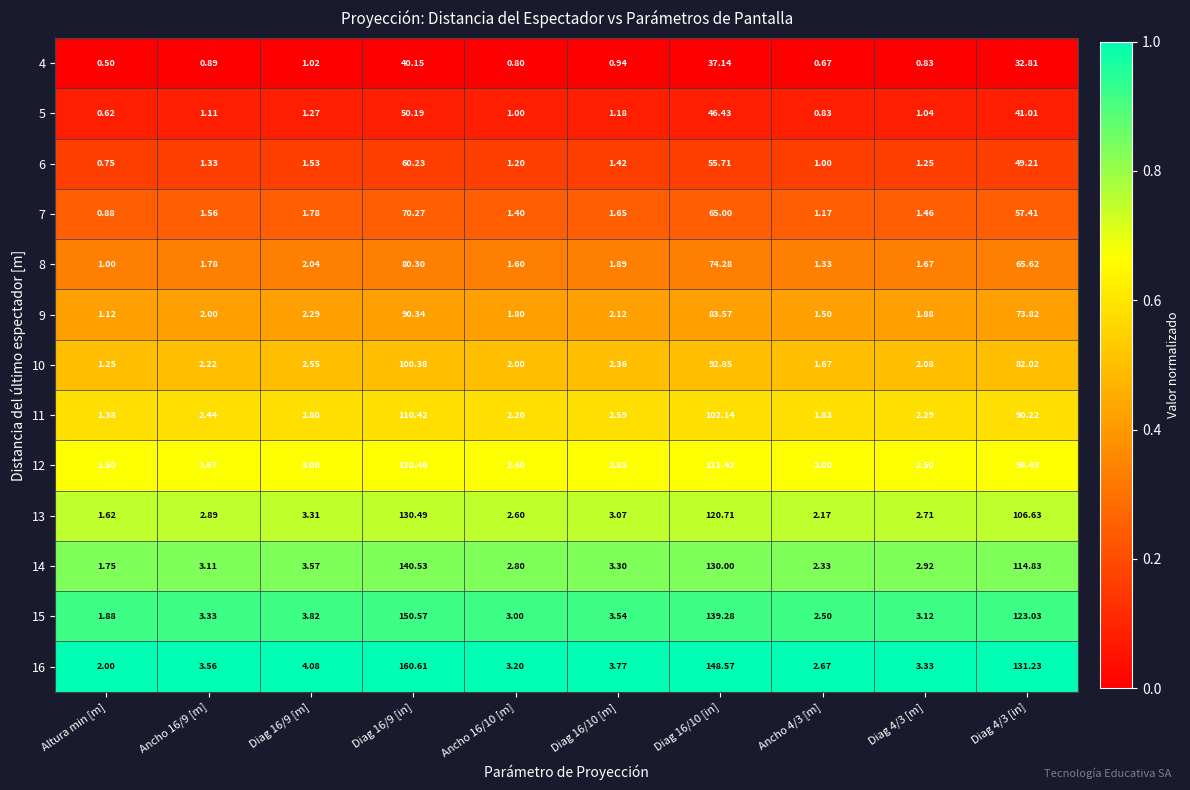

At which label does 8 reach its minimum?

Altura min [m]